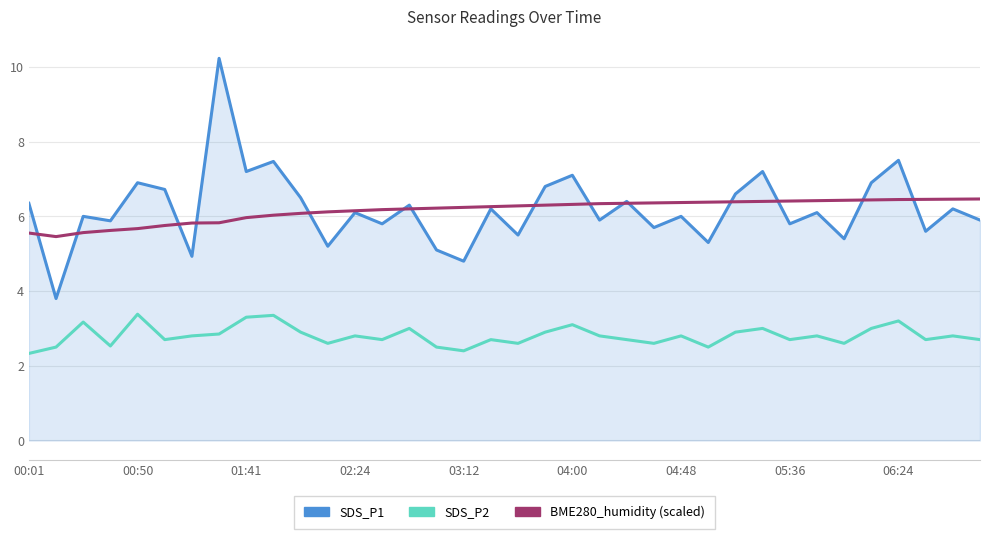

What is the greatest value displayed?

10.2